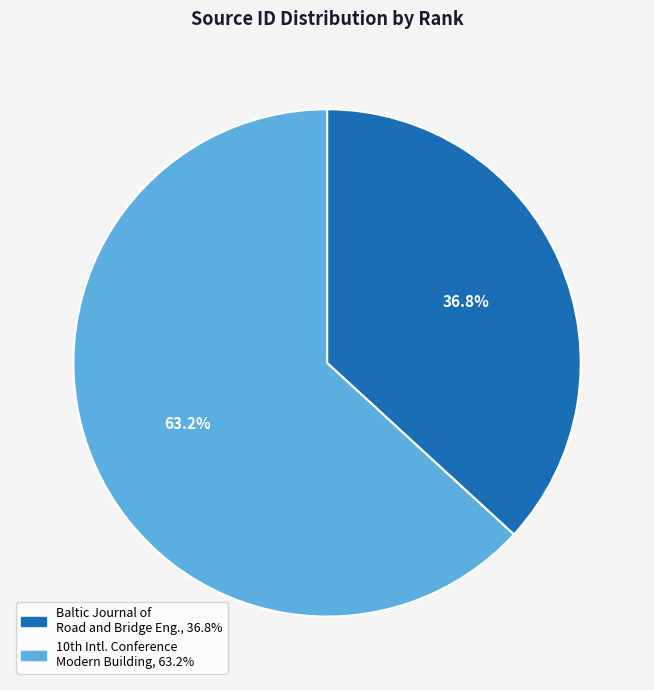

Does any single category account for the majority?

Yes